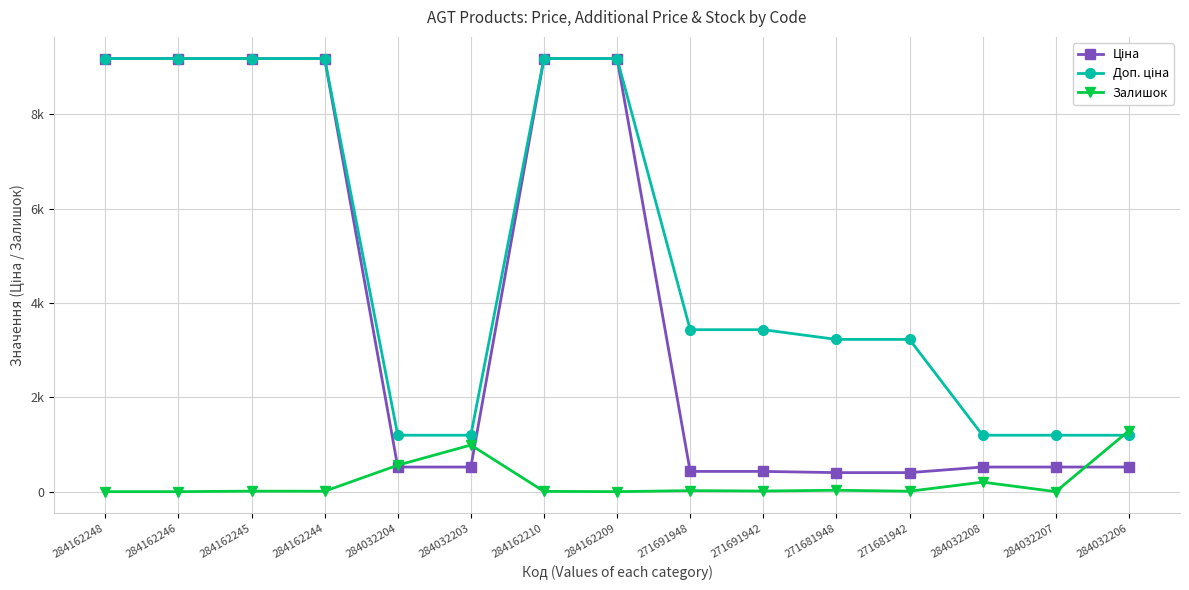

Which series has the largest total across all categories?

Доп. ціна